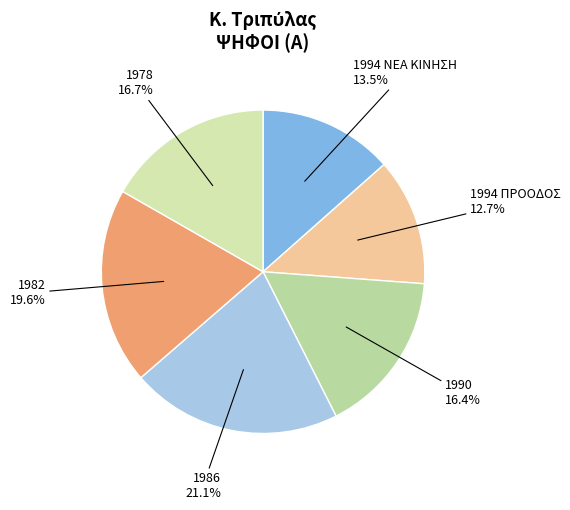

Is 1986 the majority of the pie?

No